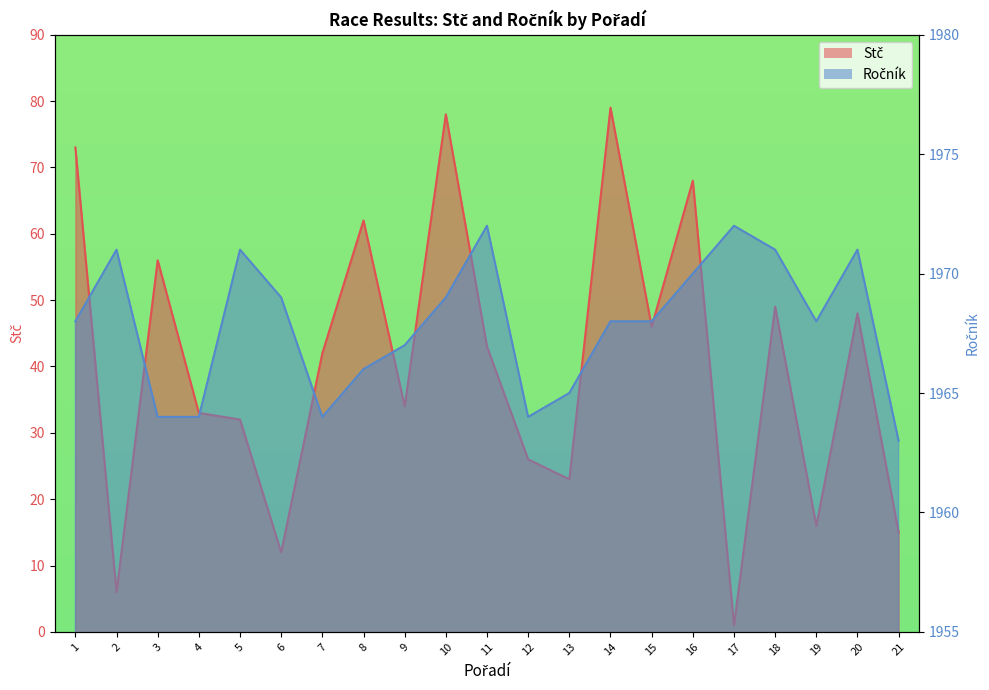

List the series in order of their peak value, lowest first.

Stč, Ročník